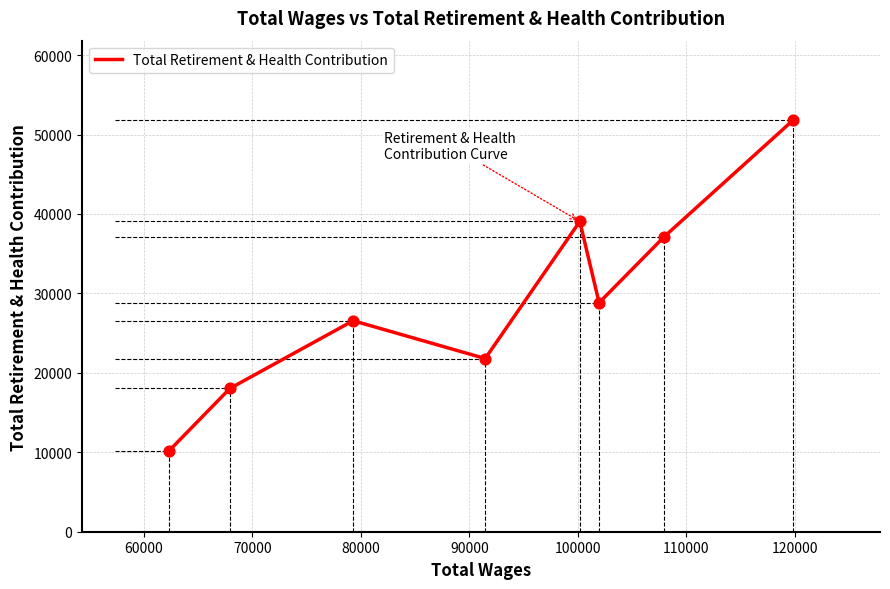

How many interior local peaks (higher than both neighbors) does the data have?

2